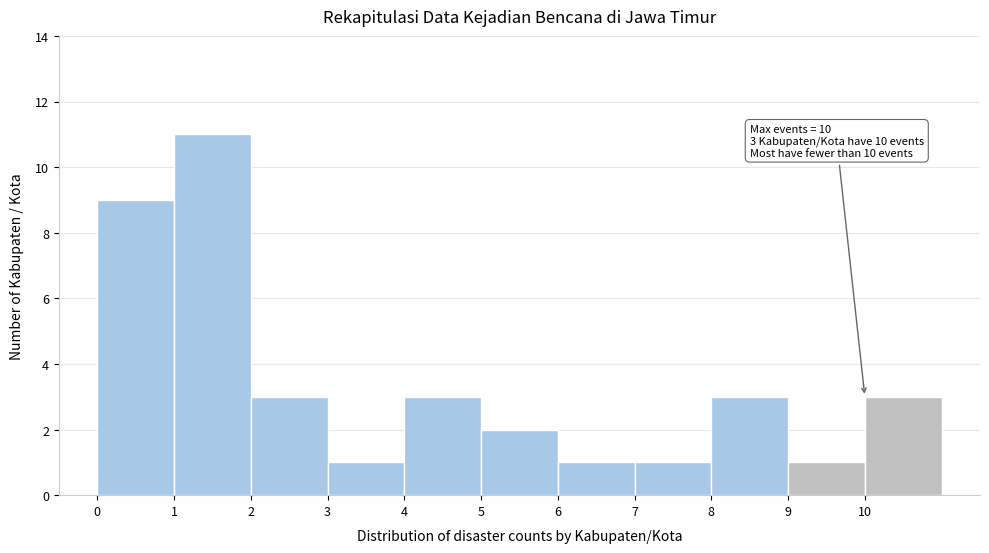

Which range on the x-axis has the tallest bar?

1 to 2